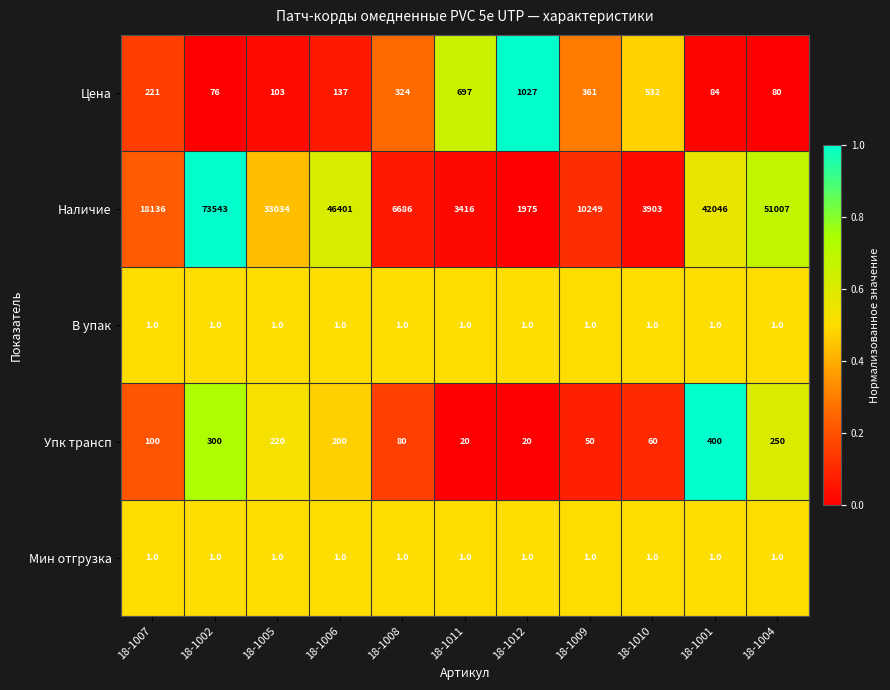

What is the difference between the second highest and second lowest values in the Цена series?

617